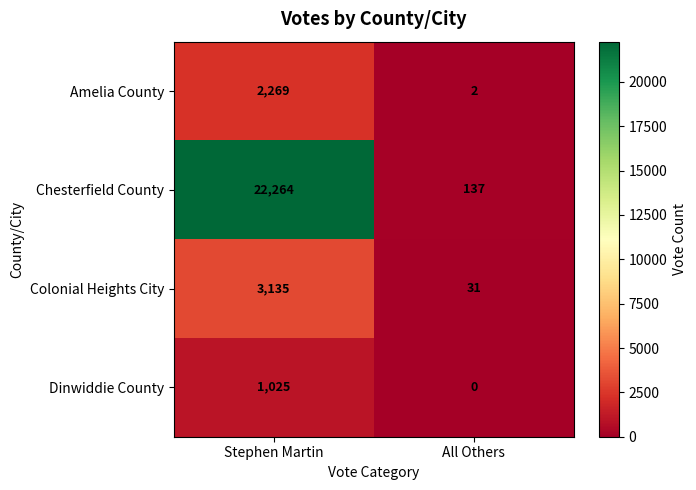

What is the sum of all Dinwiddie County values?

1025